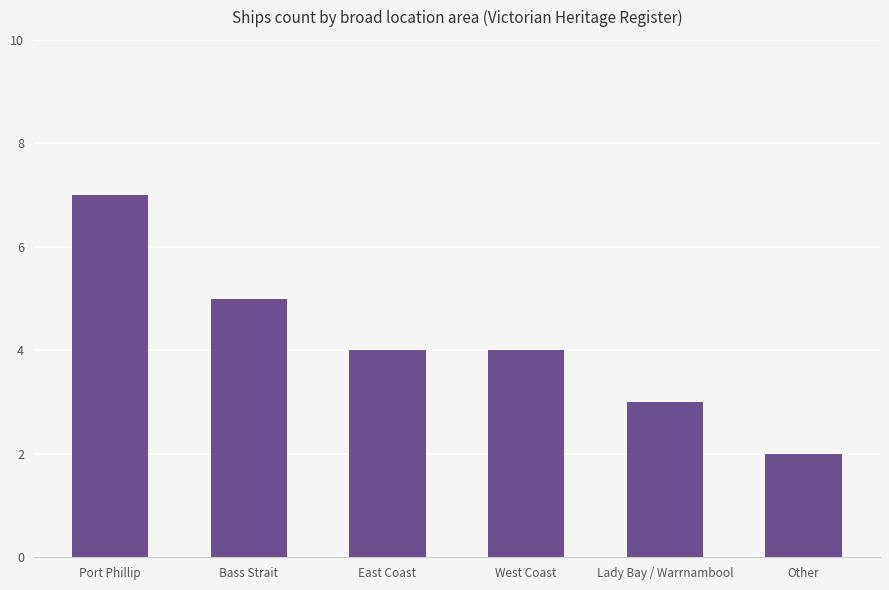

Is it true that the value at Bass Strait is 9?

False